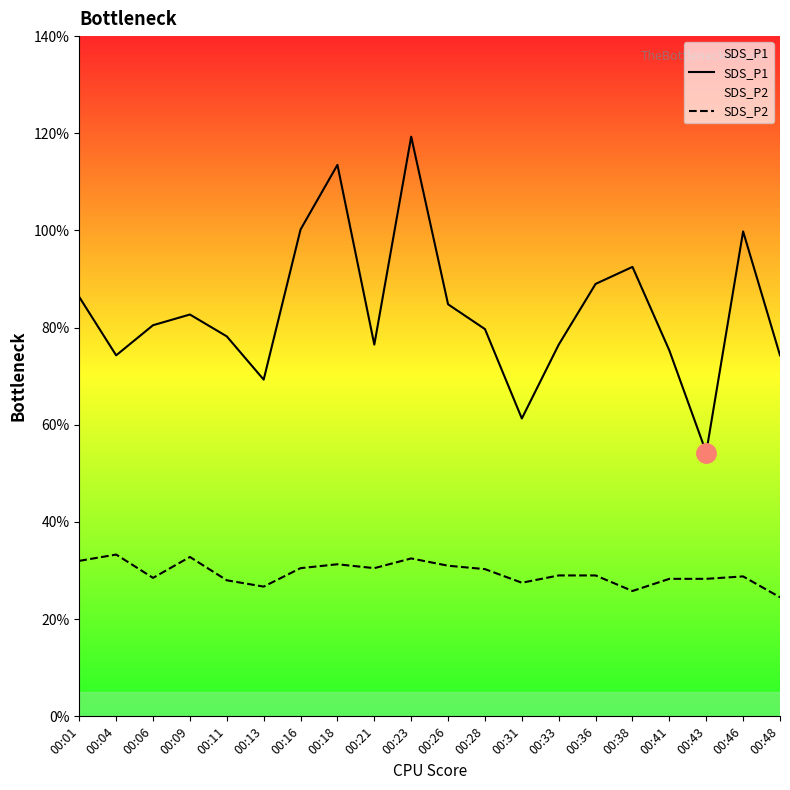

At which label is SDS_P1 closest to 8?

00:28